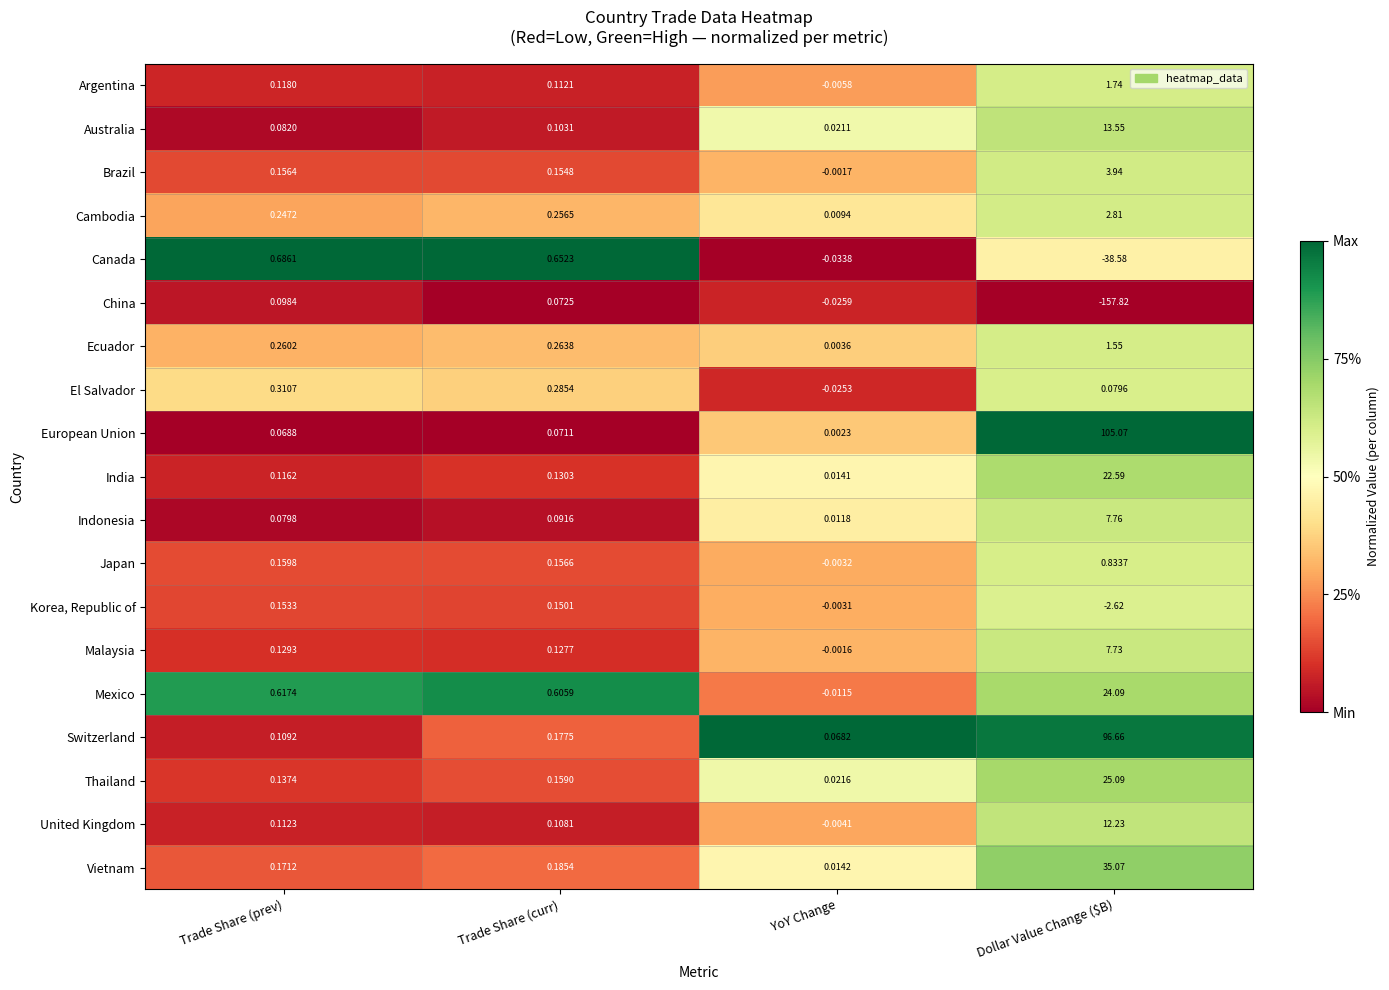

At which label does Vietnam reach its peak?

Dollar Value Change ($B)